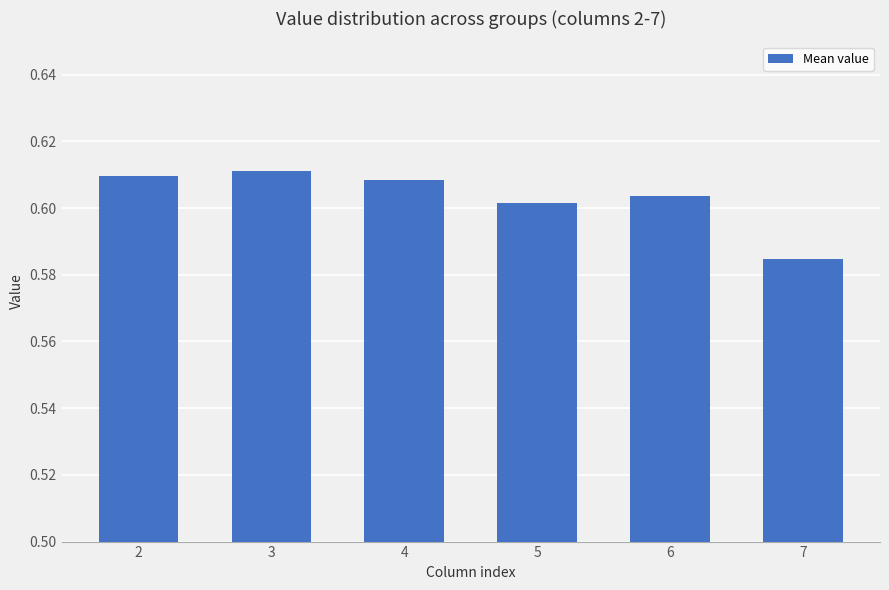

At which label is the value closest to 0?

7